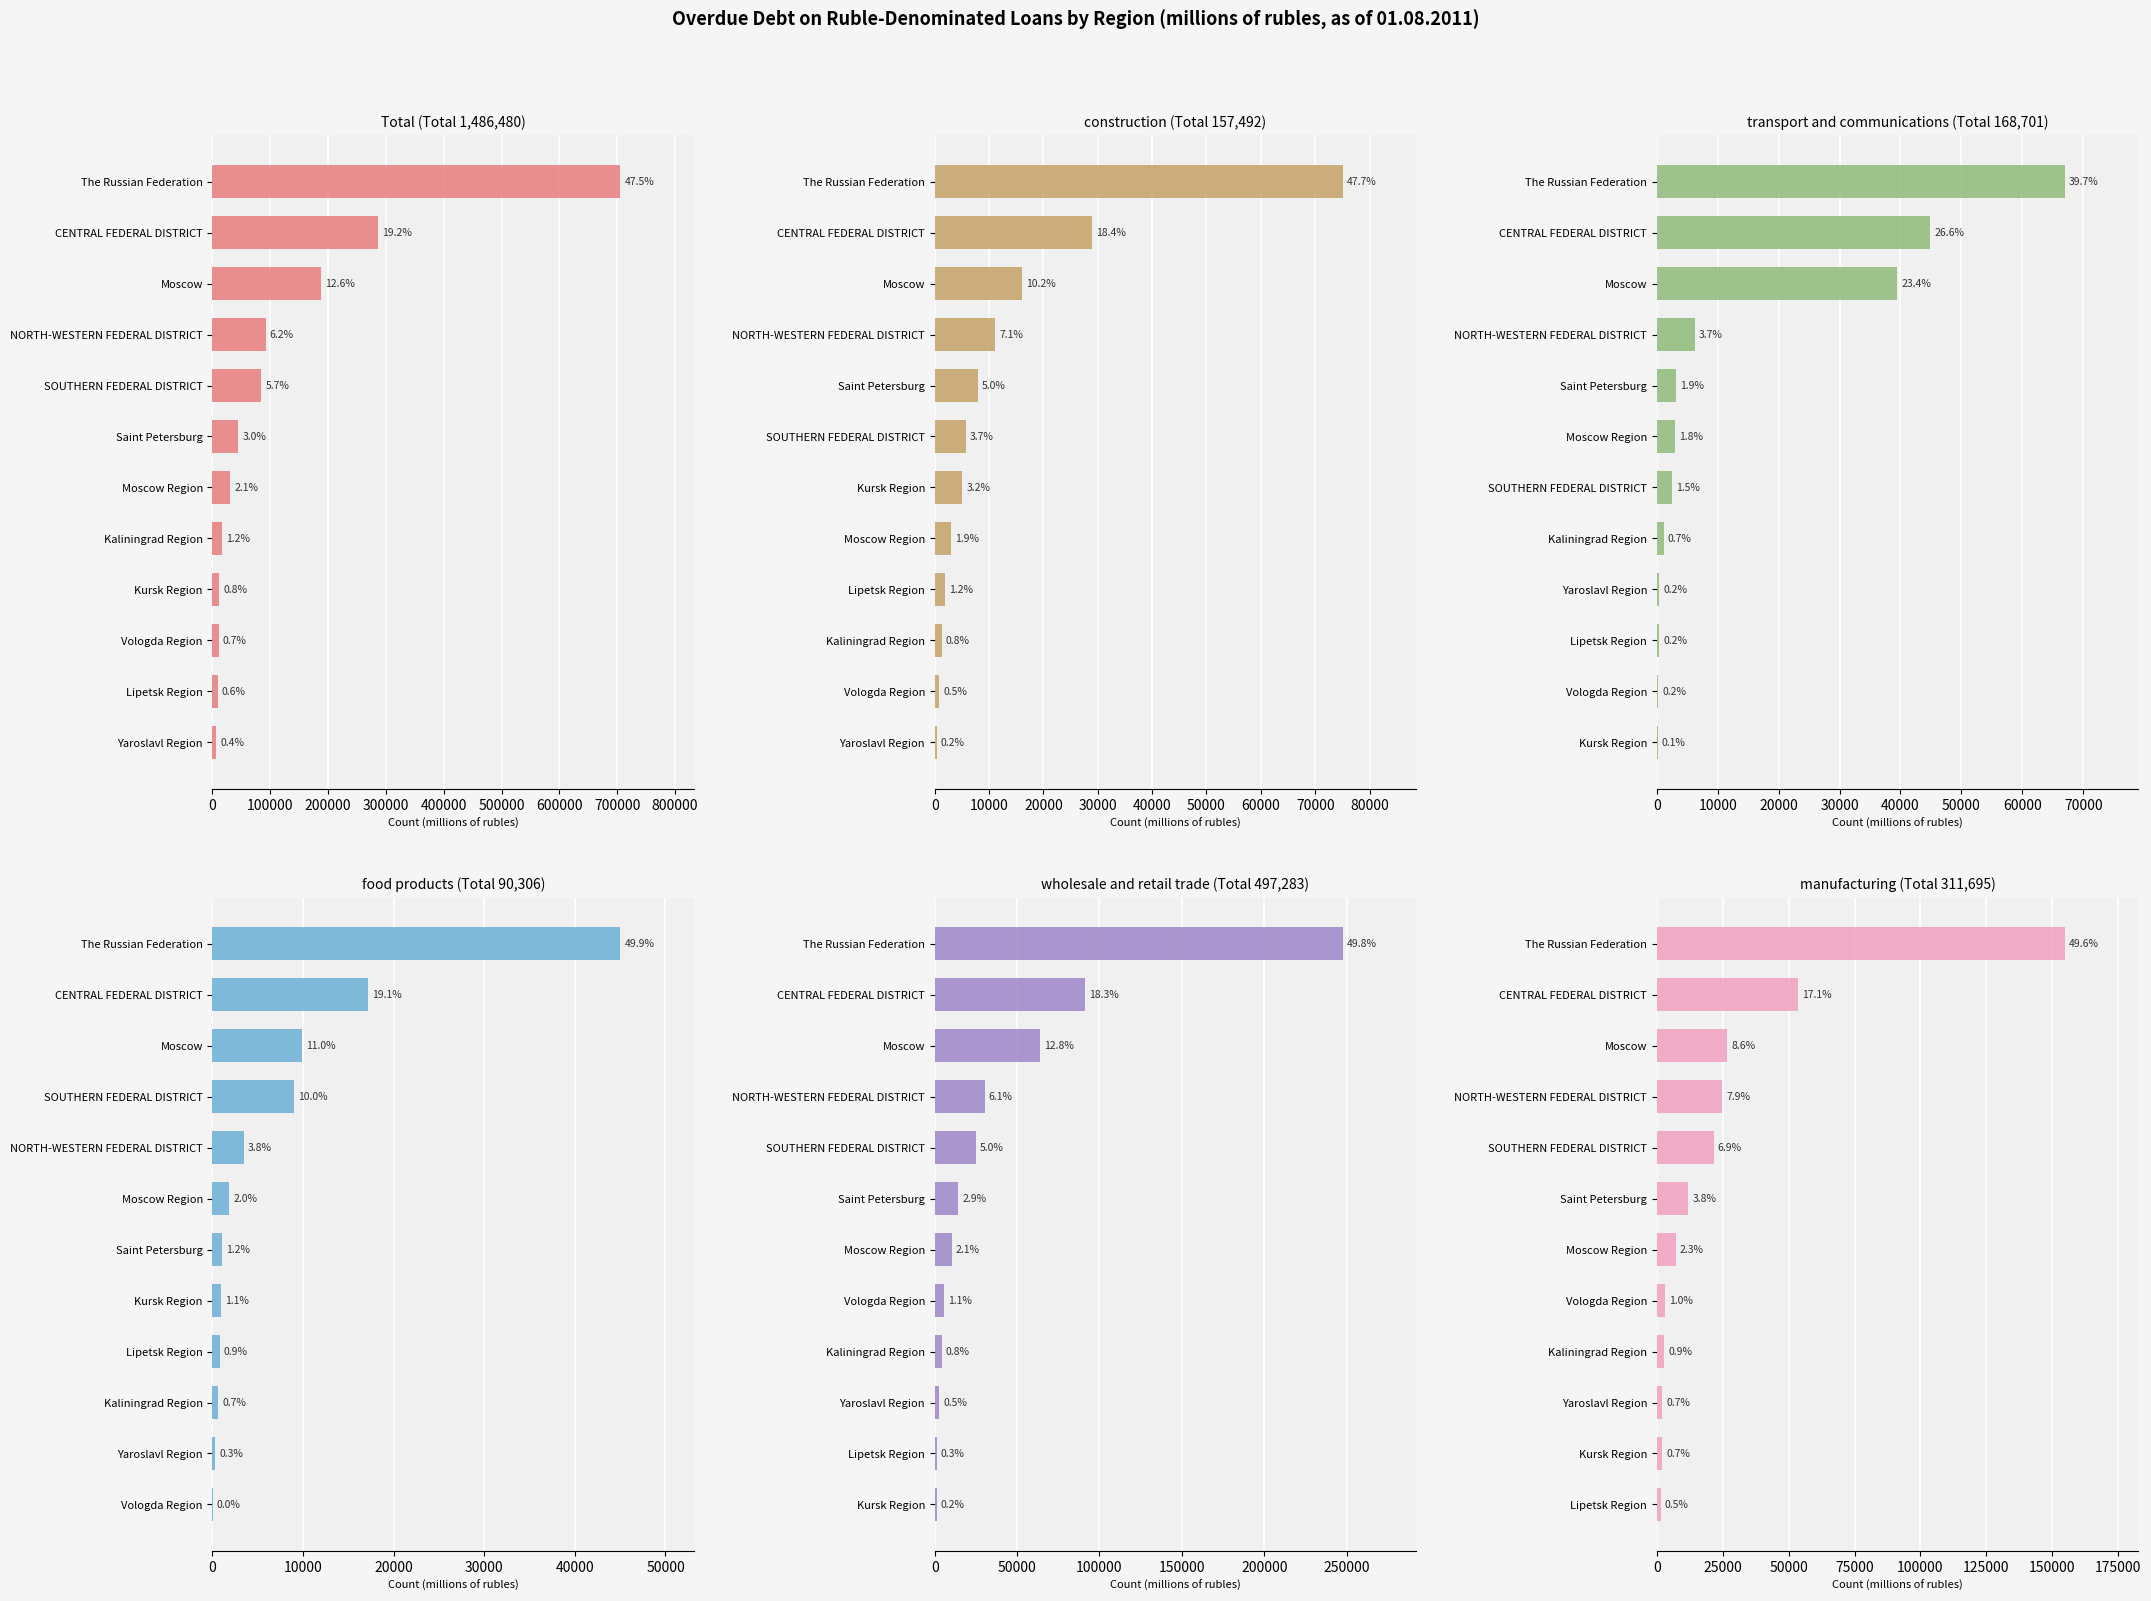

Which series has the largest range (max minus min)?

Total